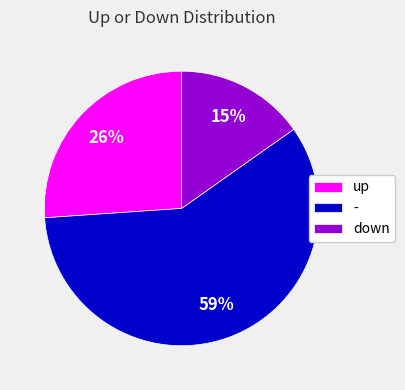

Rank the categories by value from lowest to highest.

down, up, -